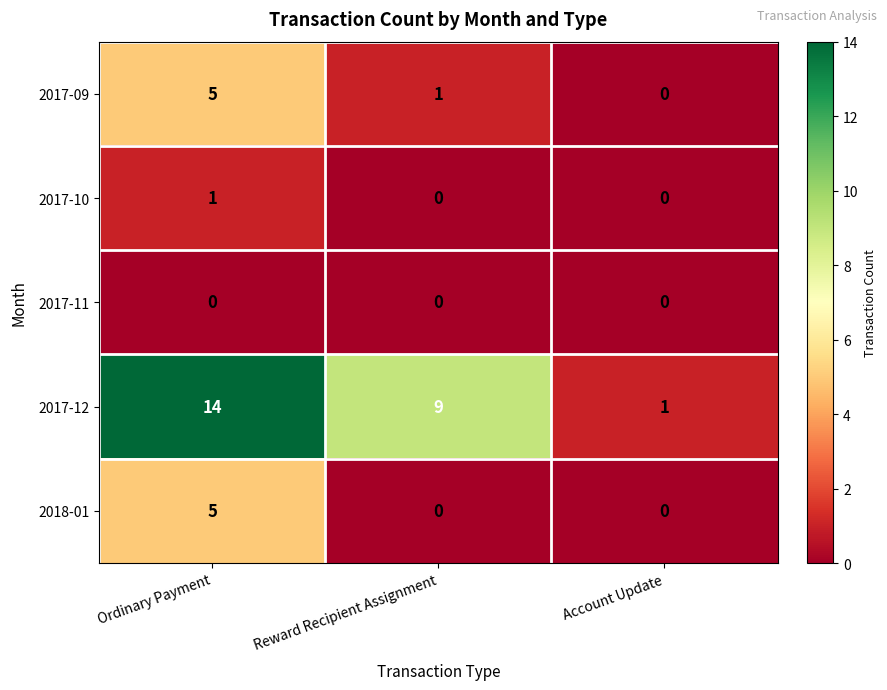

Reading left to right, transcribe all the data shown in this chart.

2017-09: Ordinary Payment=5	Reward Recipient Assignment=1	Account Update=0
2017-10: Ordinary Payment=1	Reward Recipient Assignment=0	Account Update=0
2017-11: Ordinary Payment=0	Reward Recipient Assignment=0	Account Update=0
2017-12: Ordinary Payment=14	Reward Recipient Assignment=9	Account Update=1
2018-01: Ordinary Payment=5	Reward Recipient Assignment=0	Account Update=0